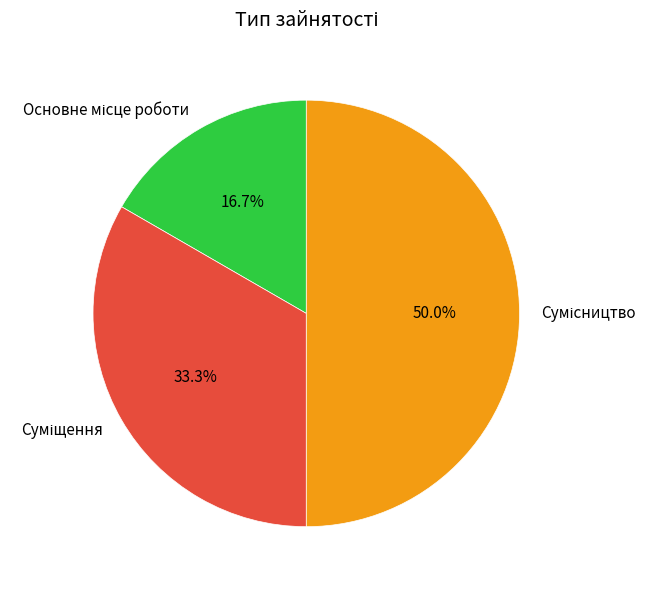

How much of the chart is everything except Основне місце роботи?

83.3%